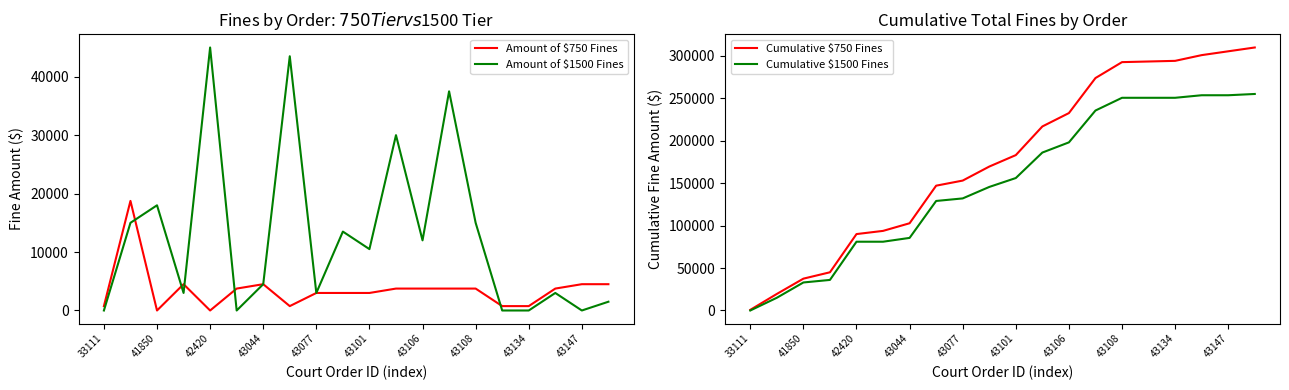

Reading left to right, list all the values displayed in this chart.

Amount of $750 Fines: 750	18750	0	4500	0	3750	4500	750	3000	3000	3000	3750	3750	3750	3750	750	750	3750	4500	4500
Amount of $1500 Fines: 0	15000	18000	3000	45000	0	4500	43500	3000	13500	10500	30000	12000	37500	15000	0	0	3000	0	1500
Cumulative $750 Fines: 750	19500	37500	45000	90000	93750	102750	147000	153000	169500	183000	216750	232500	273750	292500	293250	294000	300750	305250	309750
Cumulative $1500 Fines: 0	15000	33000	36000	81000	81000	85500	129000	132000	145500	156000	186000	198000	235500	250500	250500	250500	253500	253500	255000